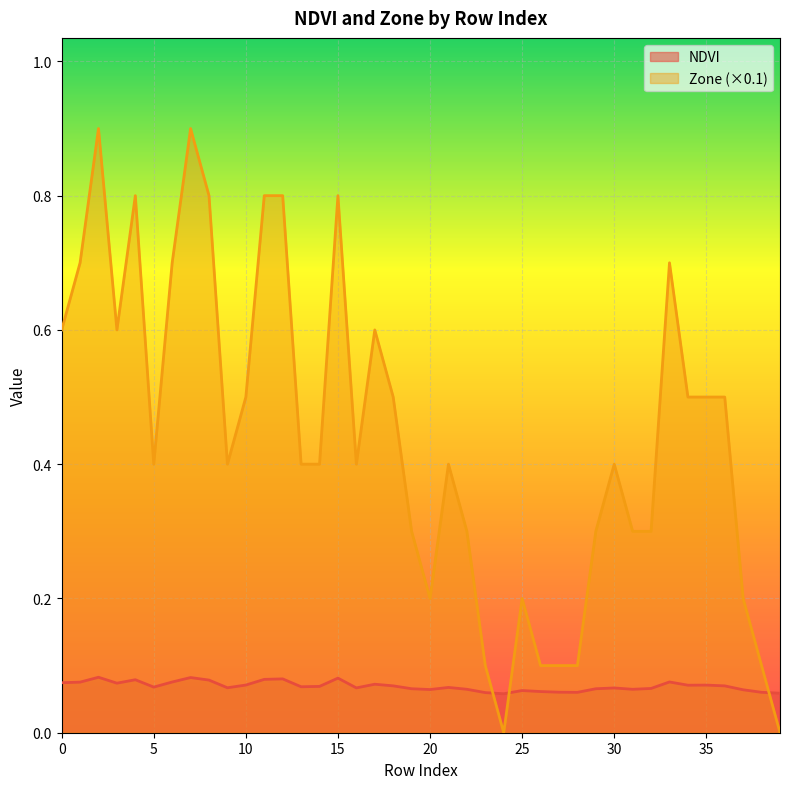

Where is the first local minimum for Zone?

3